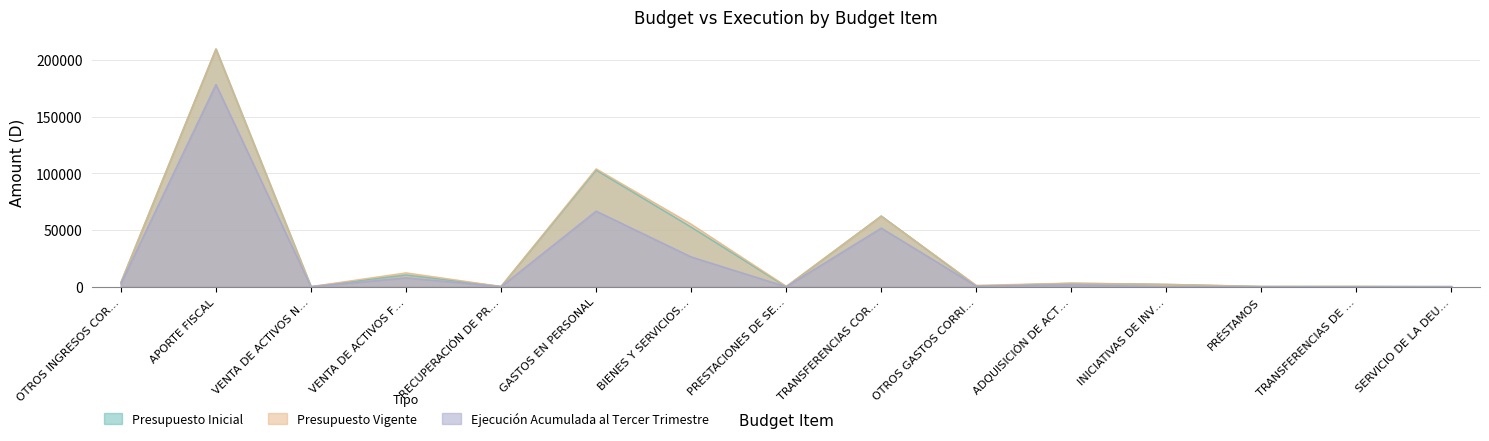

What position from the left is GASTOS EN PERSONAL?

6